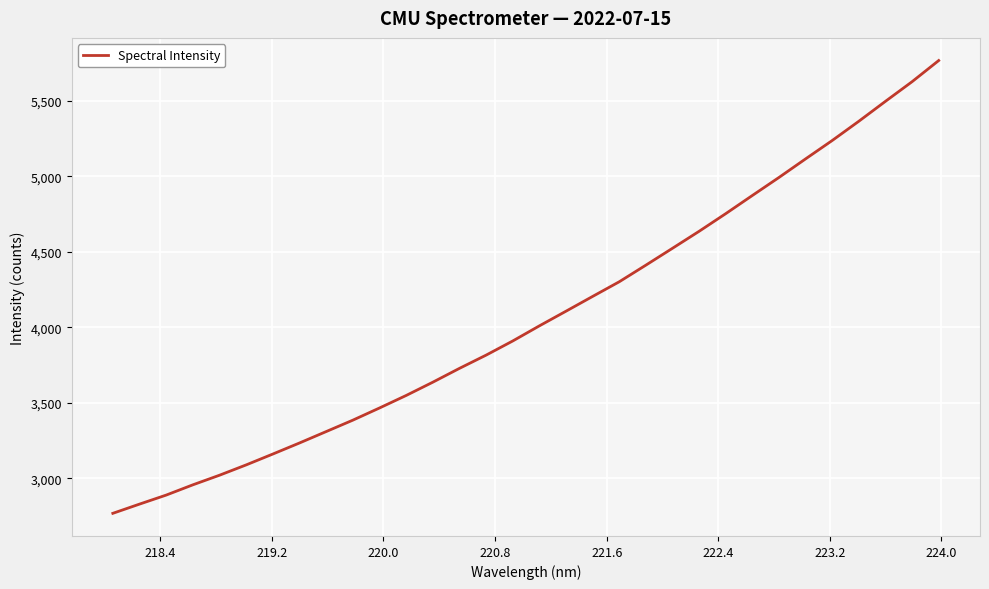

What is the difference between the second highest and minimum values?

2858.0